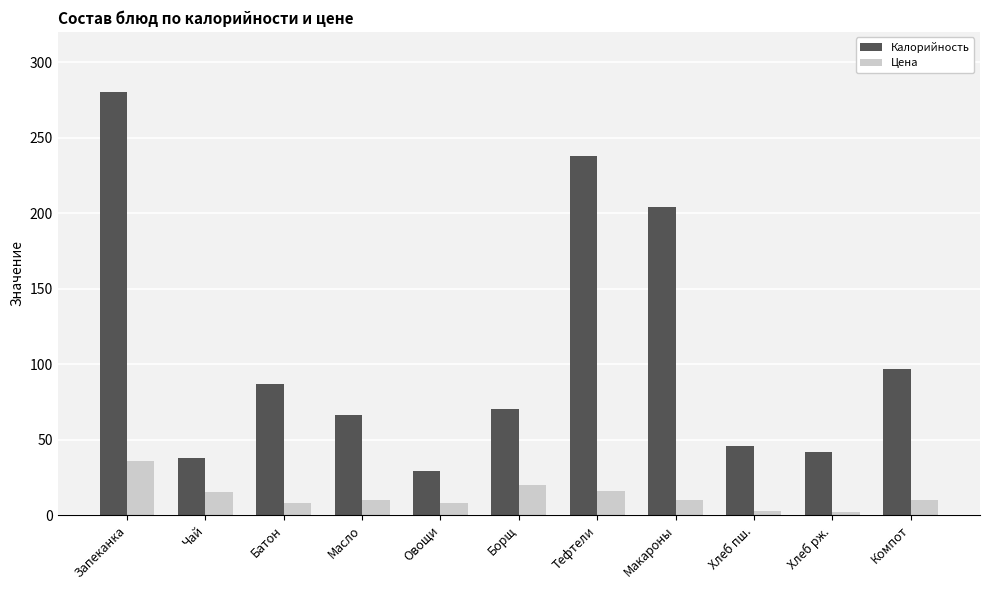

Is it true that Цена equals 2.0 at Хлеб рж.?

True